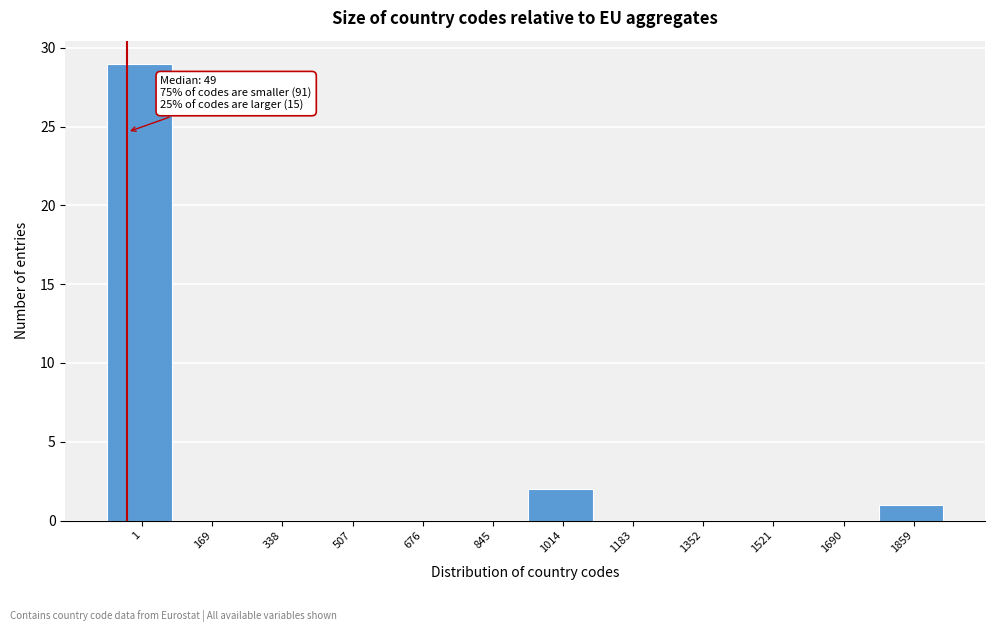

Reading right to left, transcribe all the data shown in this chart.

1859=1	1690=0	1521=0	1352=0	1183=0	1014=2	845=0	676=0	507=0	338=0	169=0	1=29